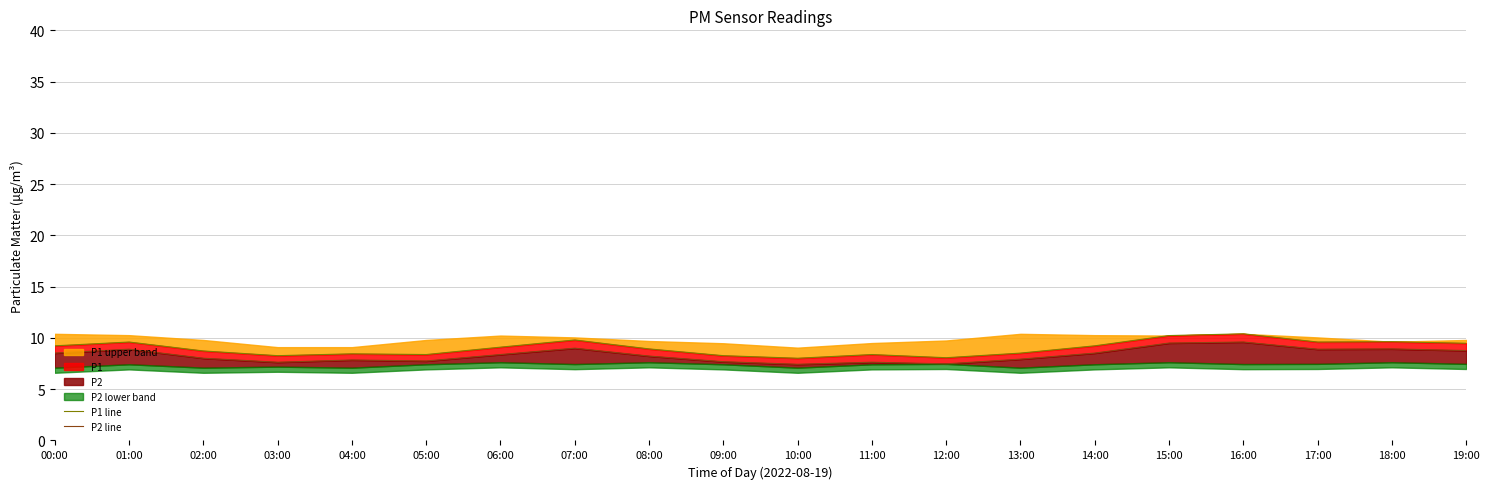

What is the label of the 8th point from the left?

07:00